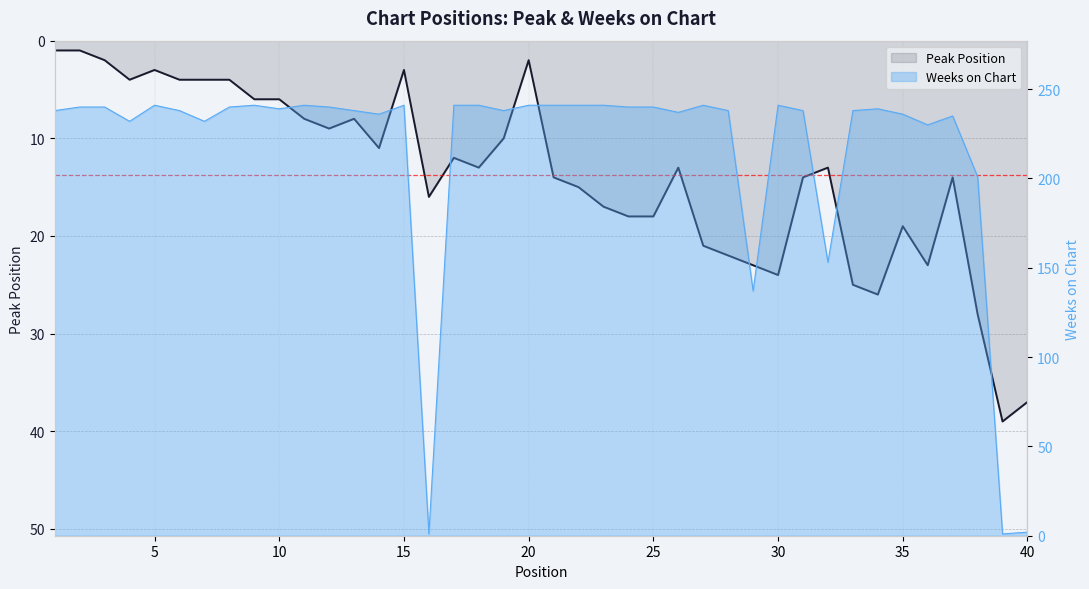

True or false: Weeks on Chart has more than 1 interior local peaks.

True